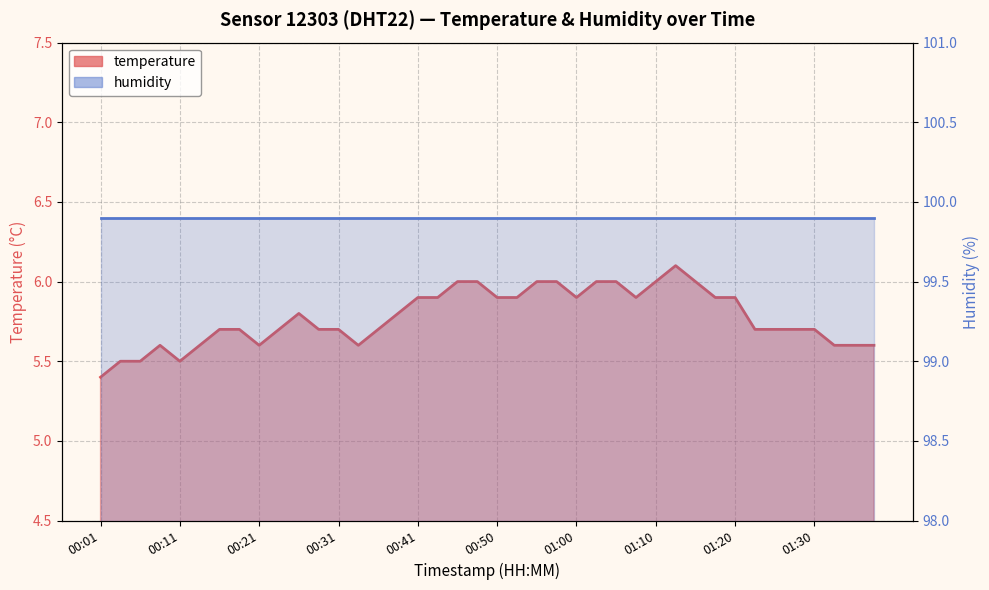

How many points are lower than both their immediate neighbors (excluding endpoints)?

5